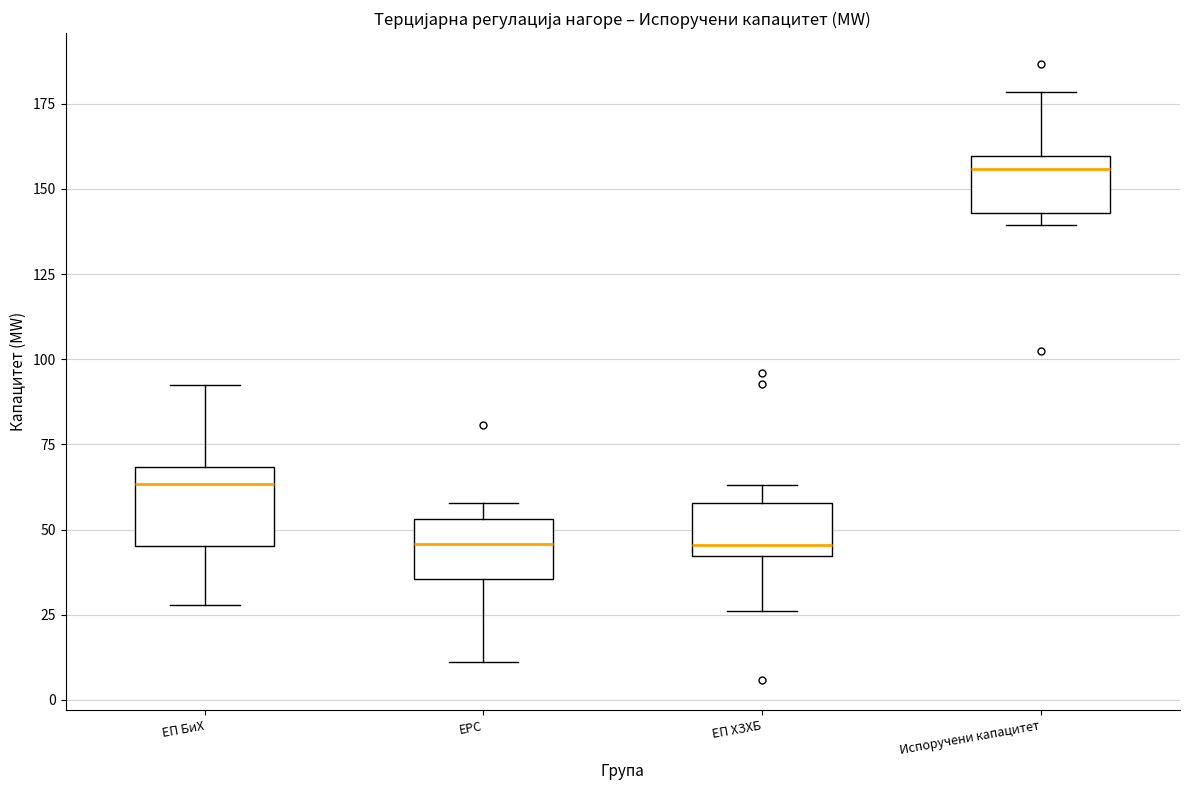

Where does the lower whisker of the box for ЕРС end on the y-axis? The values are not printed on the chart, so give them approximately, as read against the axis.

10